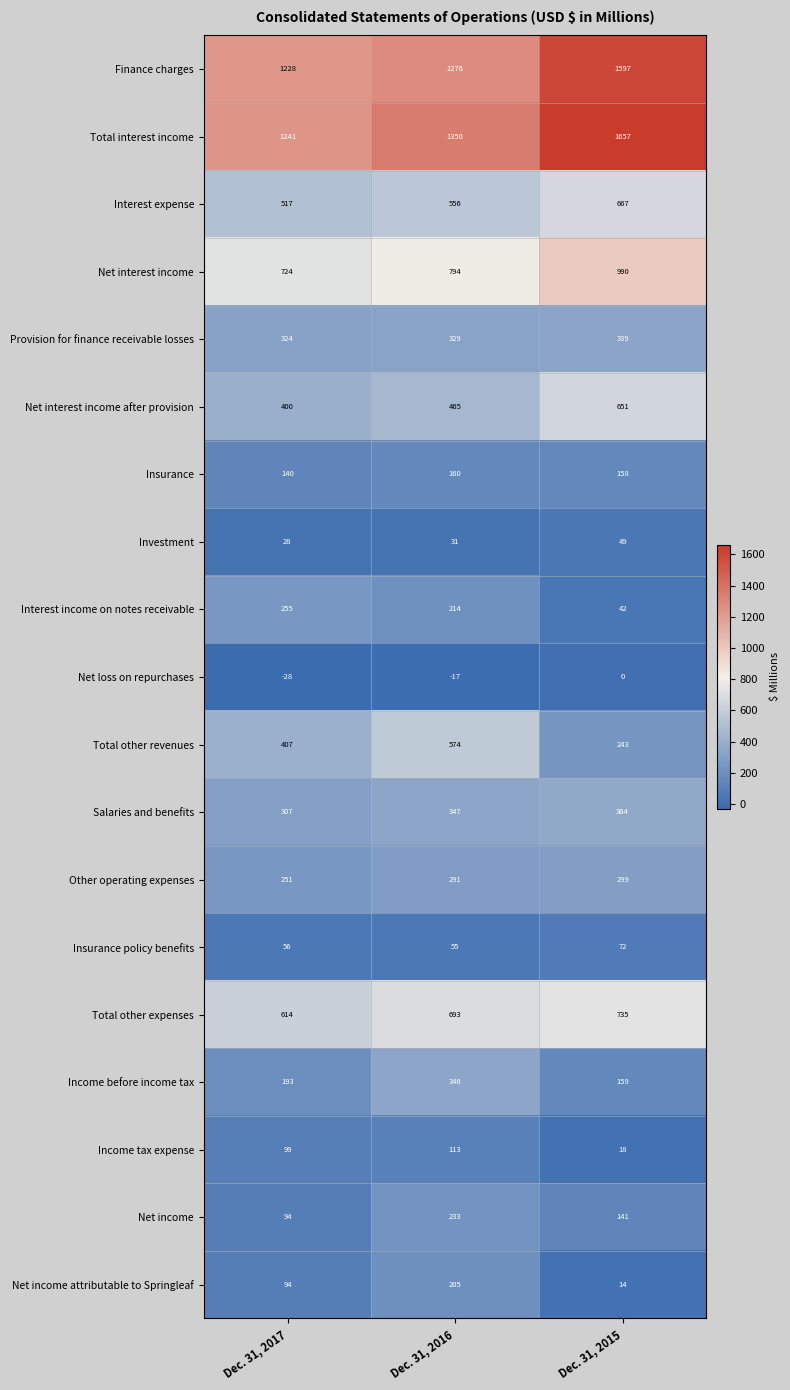

How many categories are shown in the chart?

3